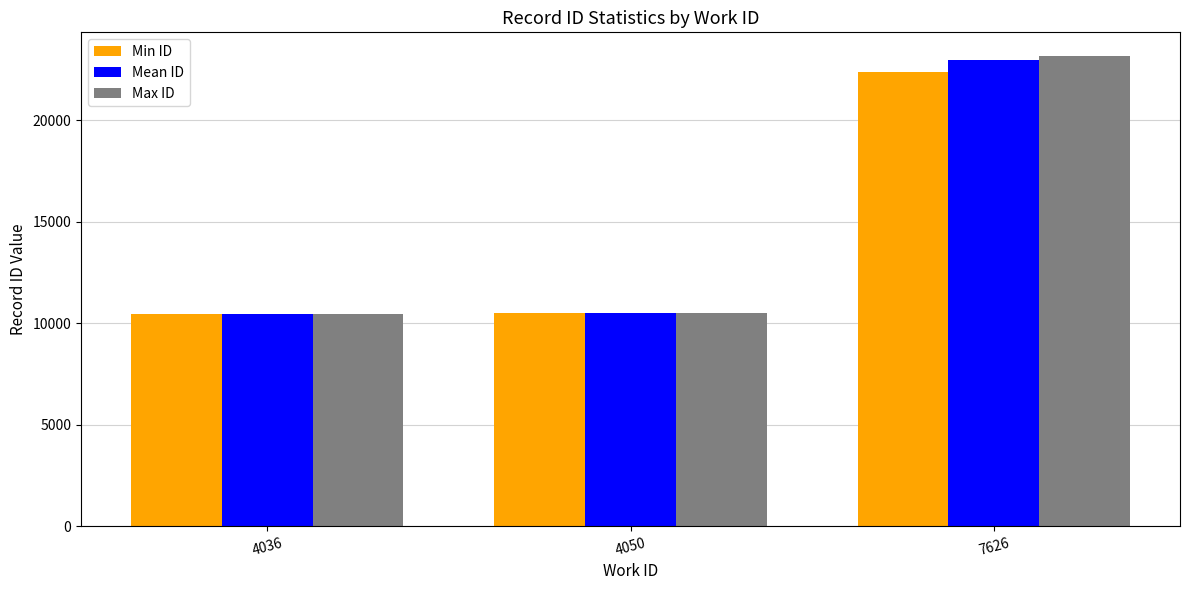

What is the value of the Mean ID bar at the 3rd from the left?

22974.4